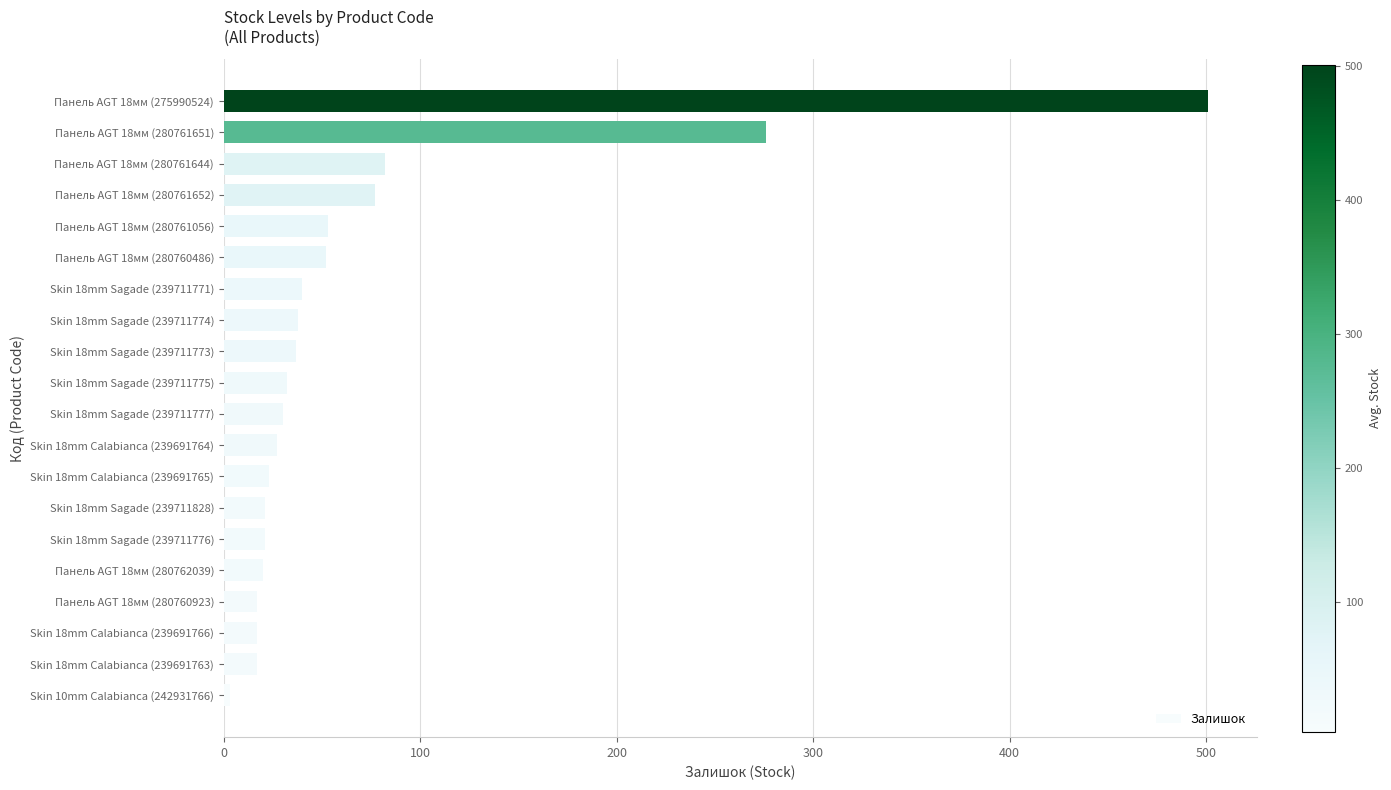

Which has a higher value, Skin 18mm Sagade (239711774) or Панель AGT 18мм (280761652)?

Панель AGT 18мм (280761652)